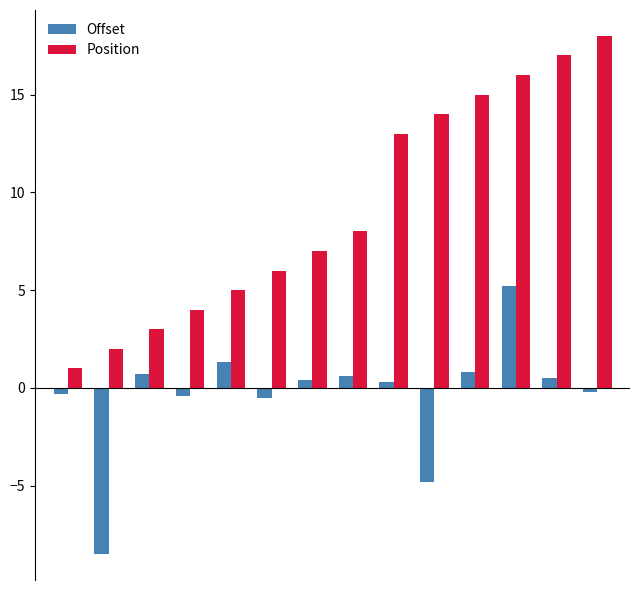

What is the smallest value displayed?

-8.5